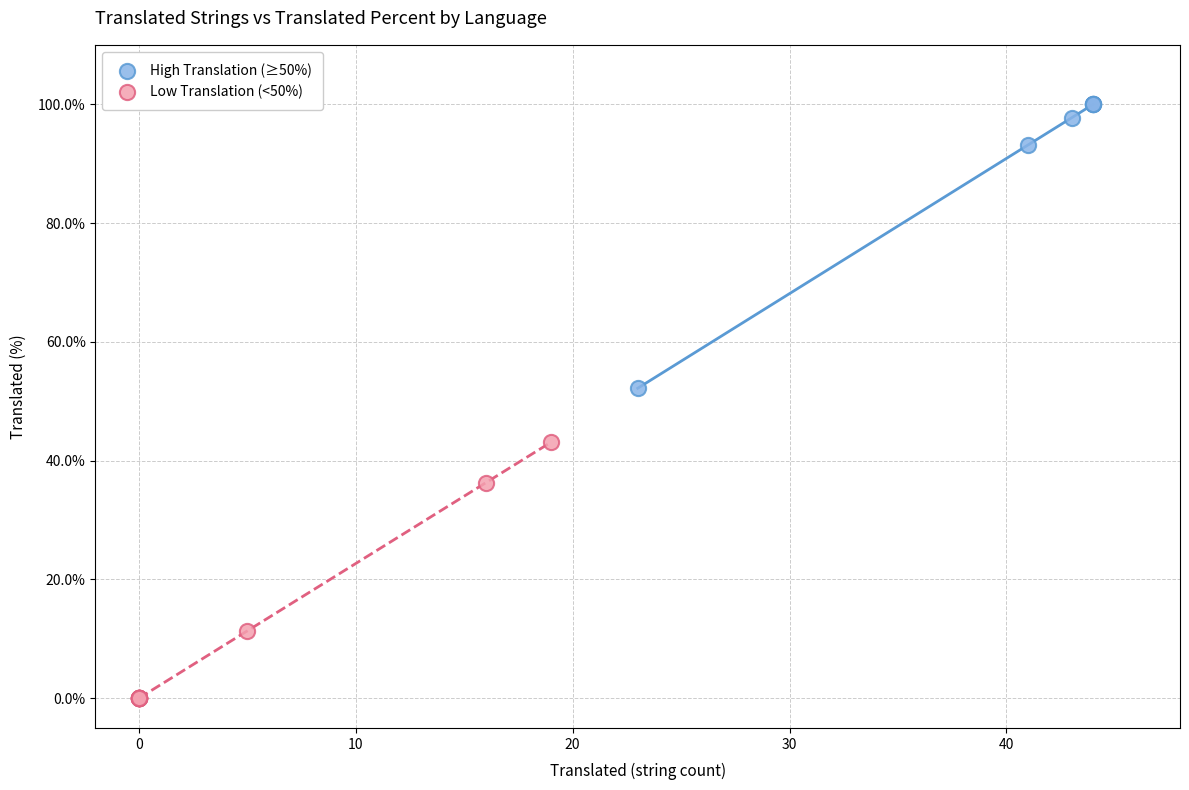

What are all the series names shown in the legend?

High Translation (≥50%), Low Translation (<50%)